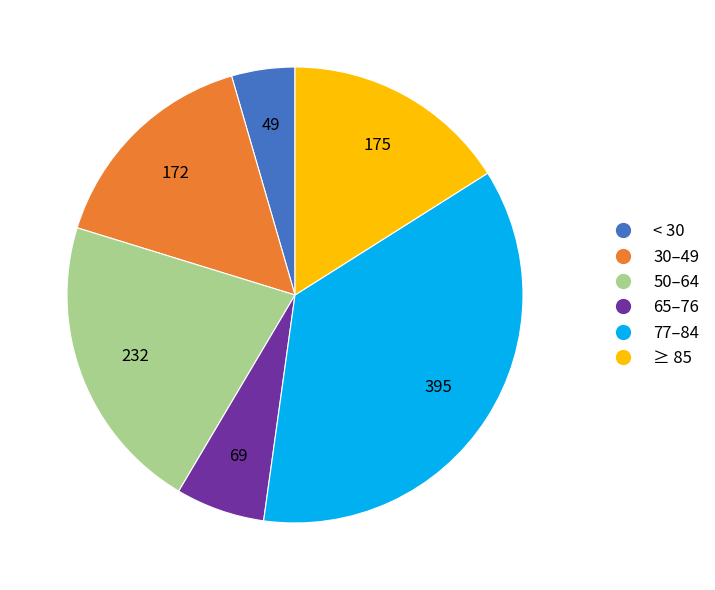

Does any single category account for the majority?

No